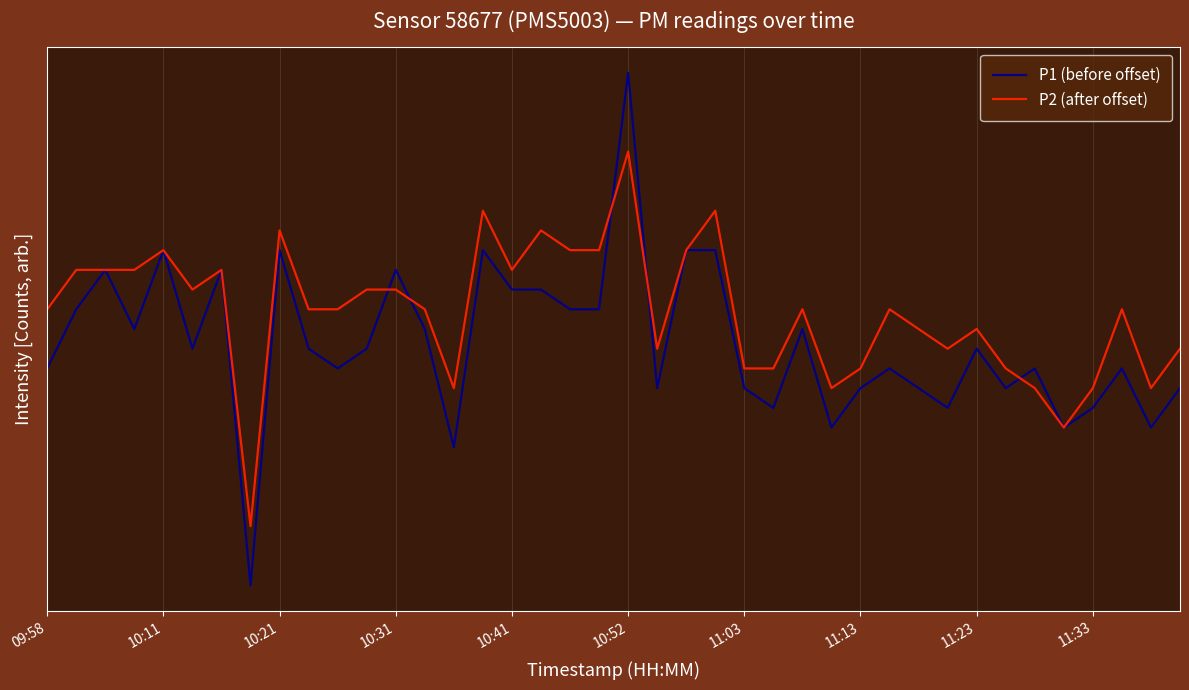

Reading left to right, list all the values displayed in this chart.

P1 (before offset): 16	19	21	18	22	17	21	5	22	17	16	17	21	18	12	22	20	20	19	19	31	15	22	22	15	14	18	13	15	16	15	14	17	15	16	13	14	16	13	15
P2 (after offset): 19	21	21	21	22	20	21	8	23	19	19	20	20	19	15	24	21	23	22	22	27	17	22	24	16	16	19	15	16	19	18	17	18	16	15	13	15	19	15	17